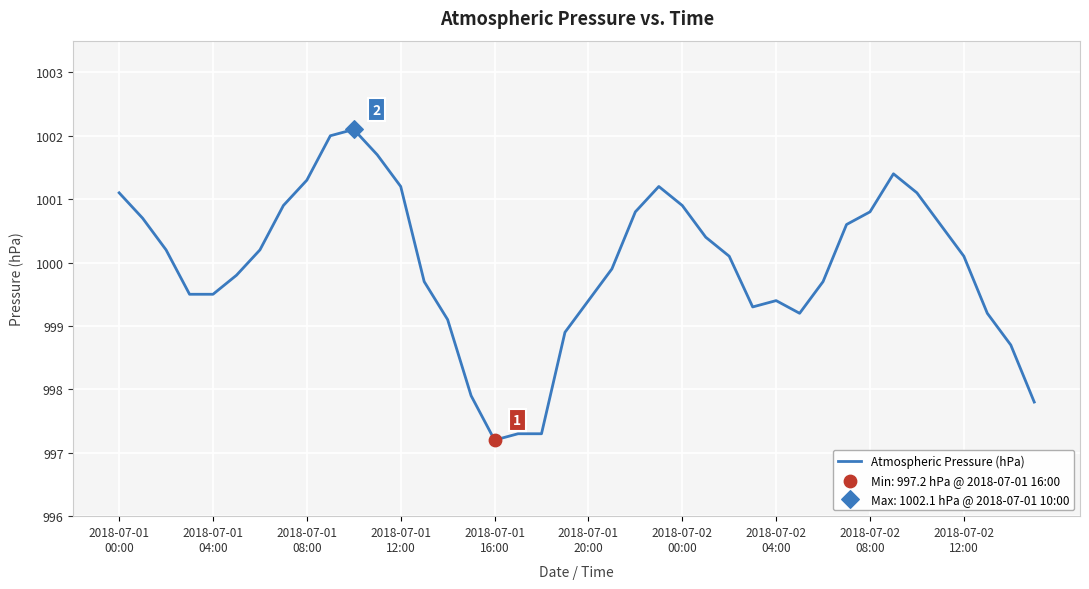

What is the difference between the maximum and minimum values?

4.9